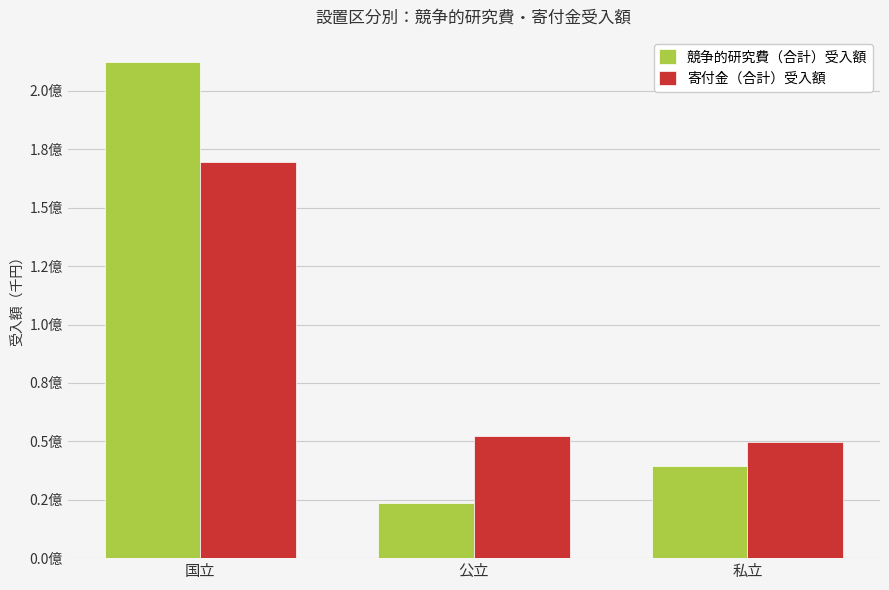

True or false: 競争的研究費（合計）受入額 has a value of 23628755.0 at 公立.

True